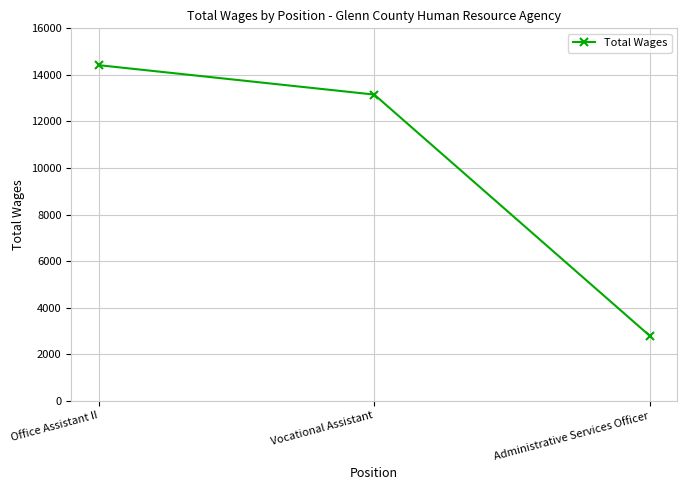

Reading left to right, what are all the values shown in this chart?

Office Assistant II=14417	Vocational Assistant=13154	Administrative Services Officer=2797